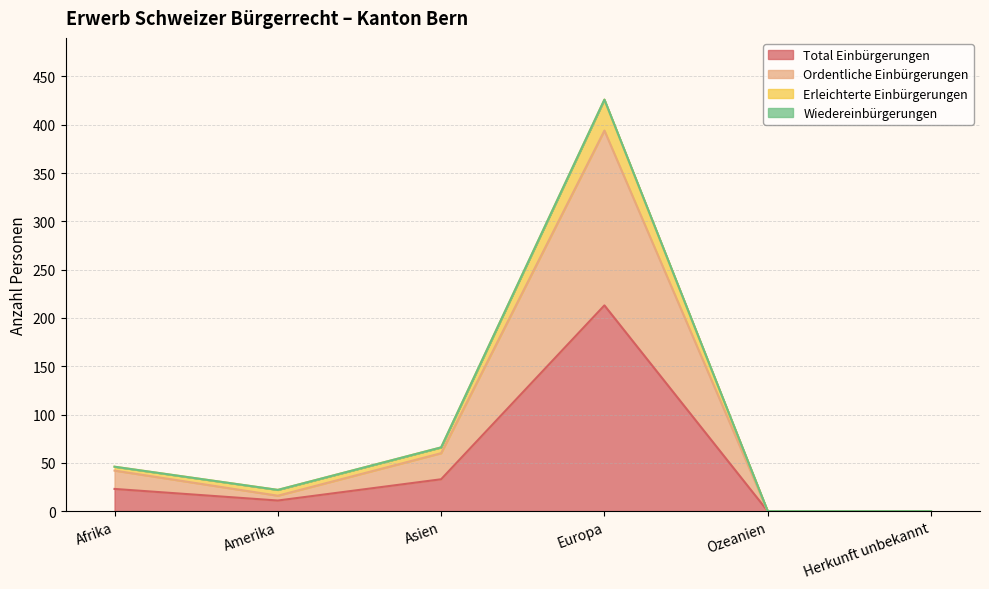

Where is Total Einbürgerungen nearest to the value 106?

Asien